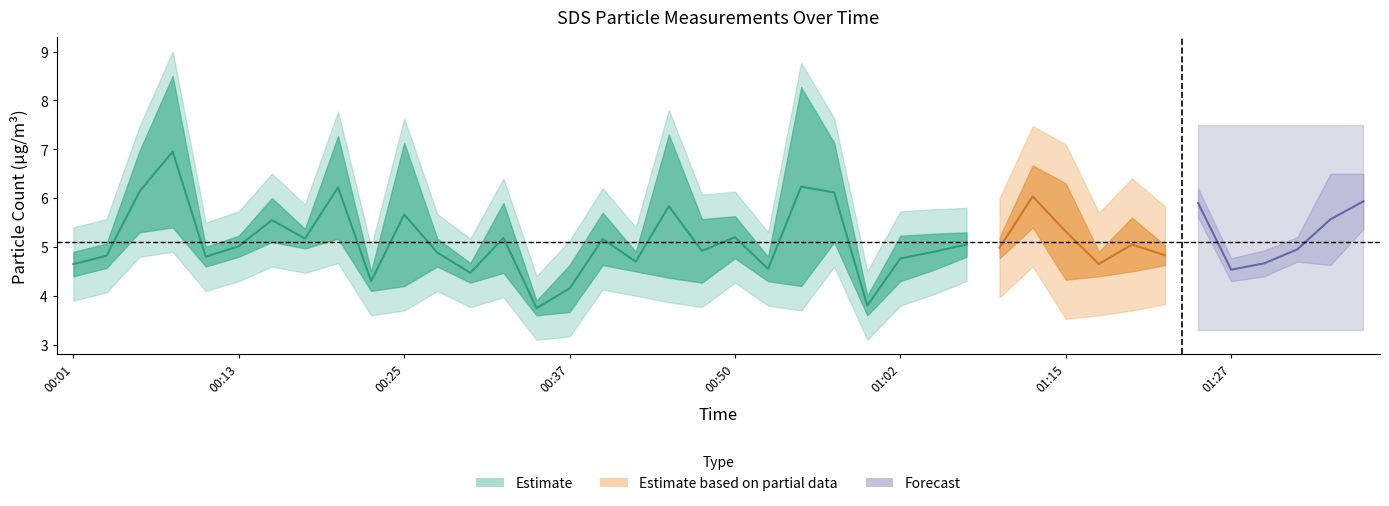

What position from the left is 00:25?

11